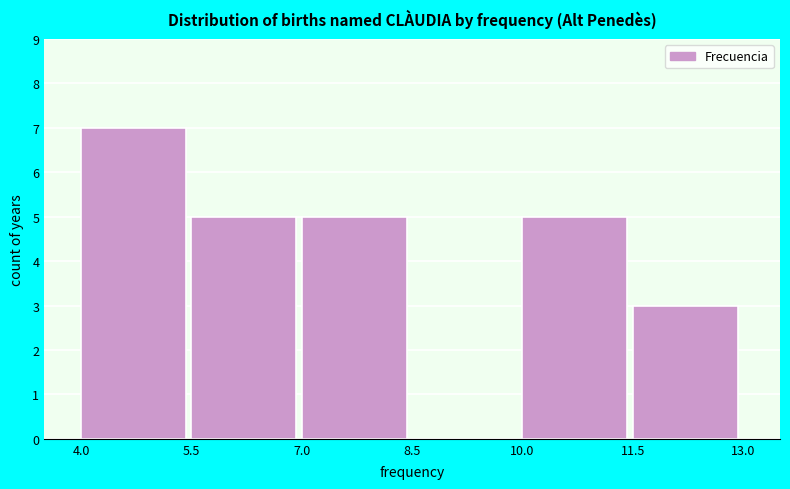

How tall is the bar that spans 10.0 to 11.5 on the x-axis? The values are not printed on the chart, so give them approximately, as read against the axis.

5